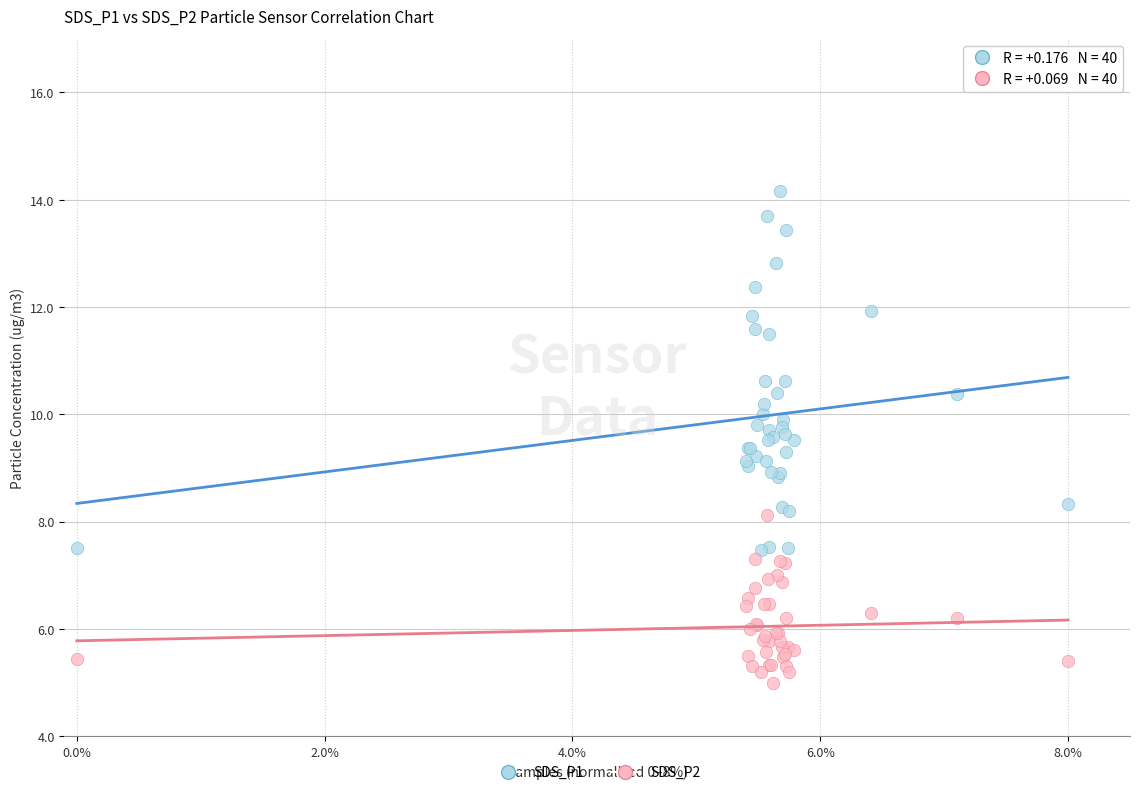

Which series has the widest spread of Y values?

SDS_P1